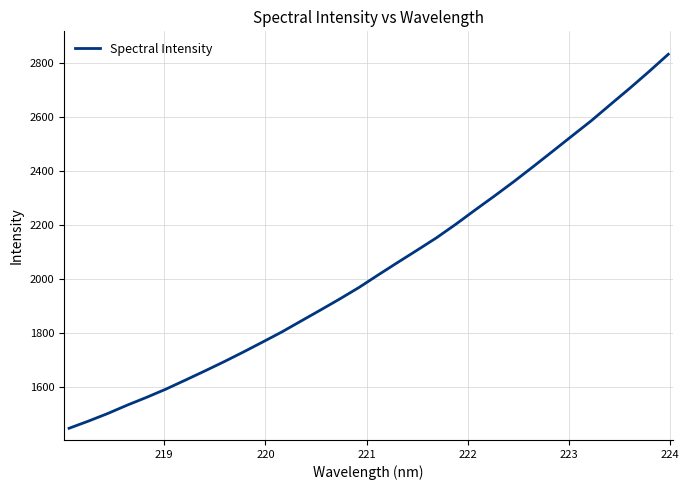

What is the greatest value displayed?

2834.1